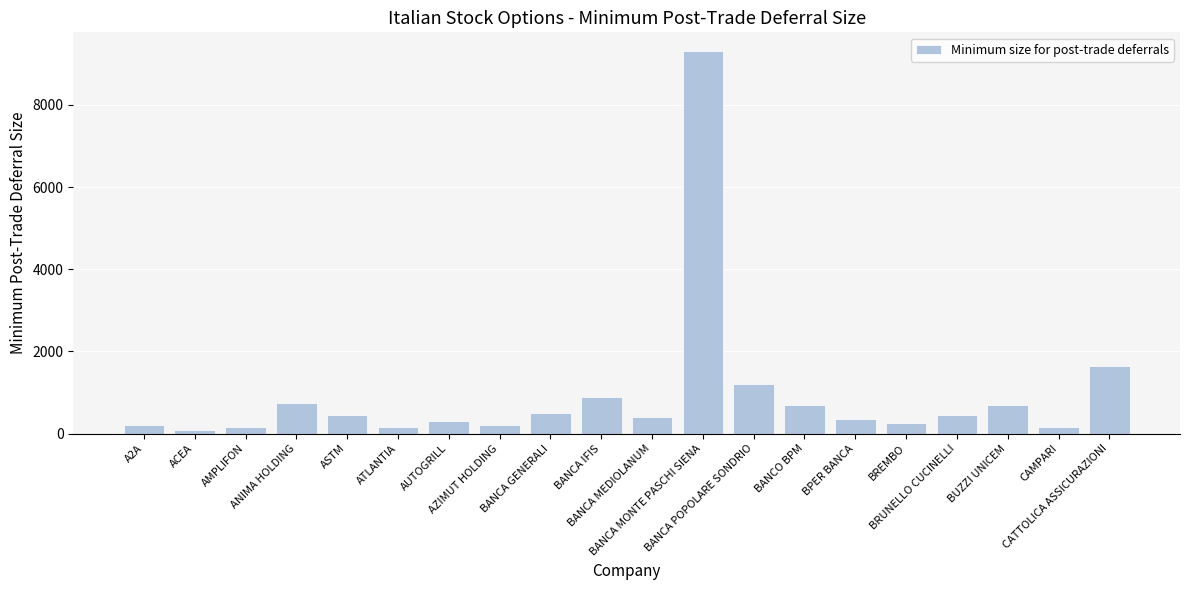

What is the label of the 15th bar from the right?

ATLANTIA